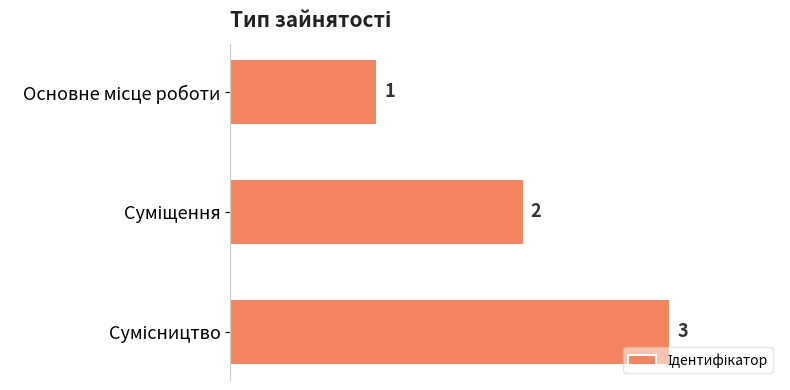

What is the value of the 2nd bar from the top?

2